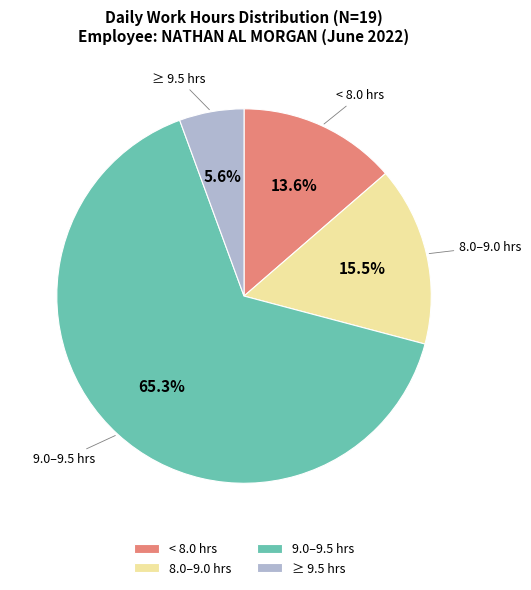

Between 9.0–9.5 hrs and 8.0–9.0 hrs, which is larger?

9.0–9.5 hrs